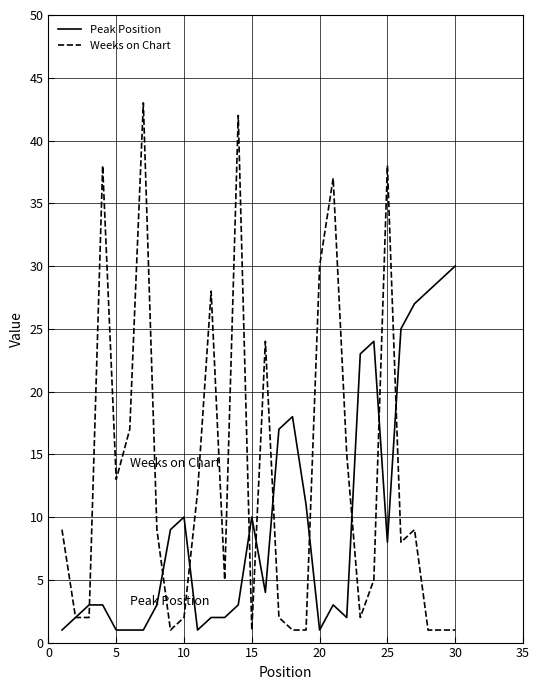

Rank the series by their average value, from highest to lowest.

Weeks on Chart, Peak Position